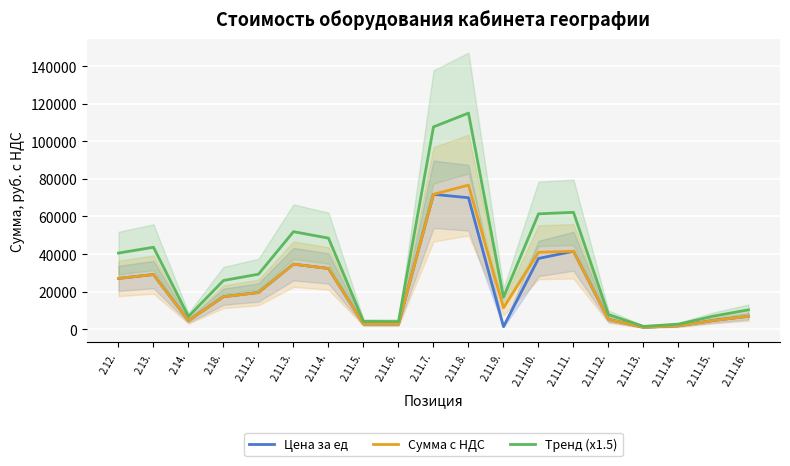

True or false: Цена за ед has a value of 1767.3 at 2.11.16..

False